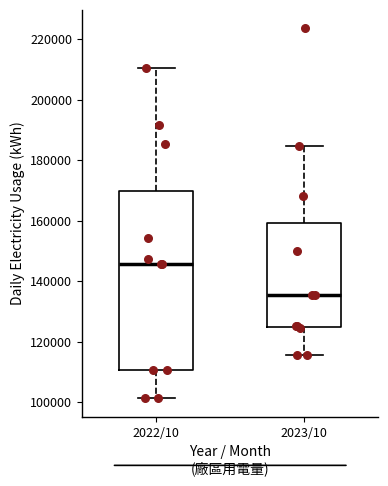

Which box's median line is the highest?

2022/10